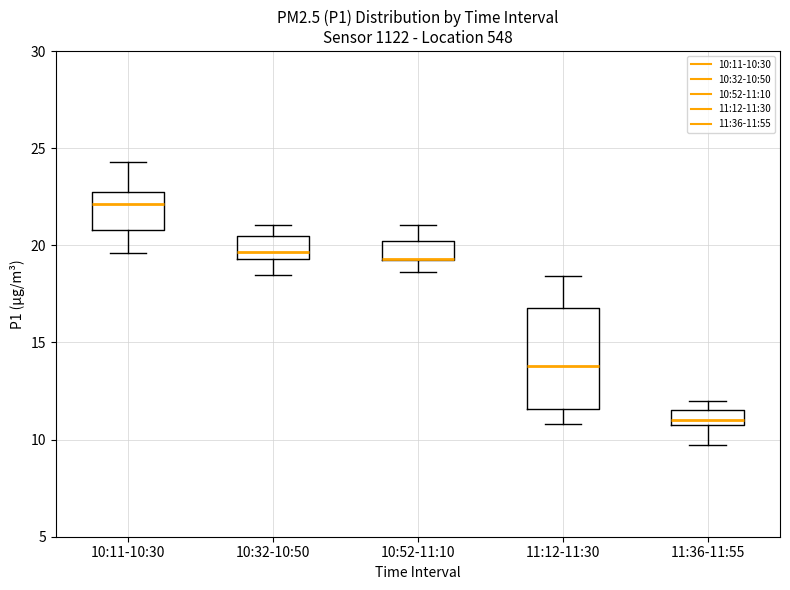

Reading left to right, transcribe this box plot: for each box, give where its median line is, the range the box spans, and where its two whiskers end, as read against the y-axis. The values are not printed on the chart, so give them approximately, as read against the axis.

10:11-10:30: median 22.0, box 21.0 to 23.0, whiskers 19.5 to 24.5
10:32-10:50: median 19.5 (just above the box's lower edge), box 19.5 to 20.5, whiskers 18.5 to 21.0
10:52-11:10: median 19.5 (drawn on the box's lower edge), box 19.0 to 20.0, whiskers 18.5 to 21.0
11:12-11:30: median 14.0, box 11.5 to 17.0, whiskers 11.0 to 18.5
11:36-11:55: median 11.0, box 10.5 to 11.5, whiskers 9.5 to 12.0